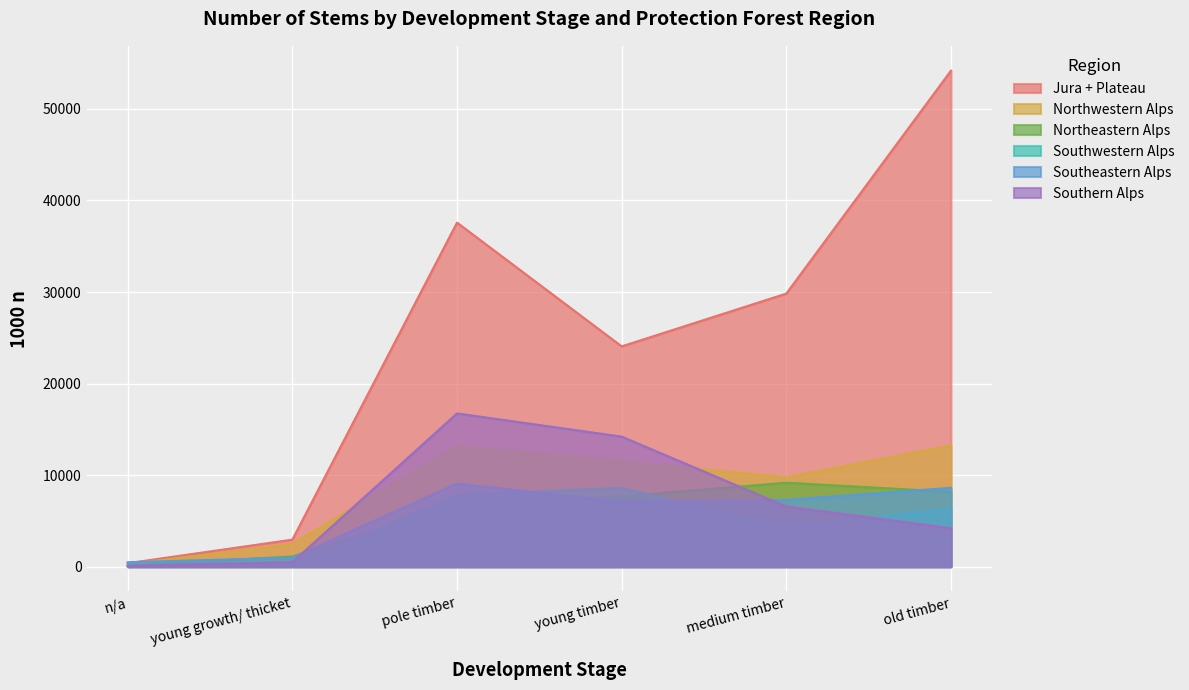

Between young growth/ thicket and old timber, which series saw the biggest shift?

Jura + Plateau